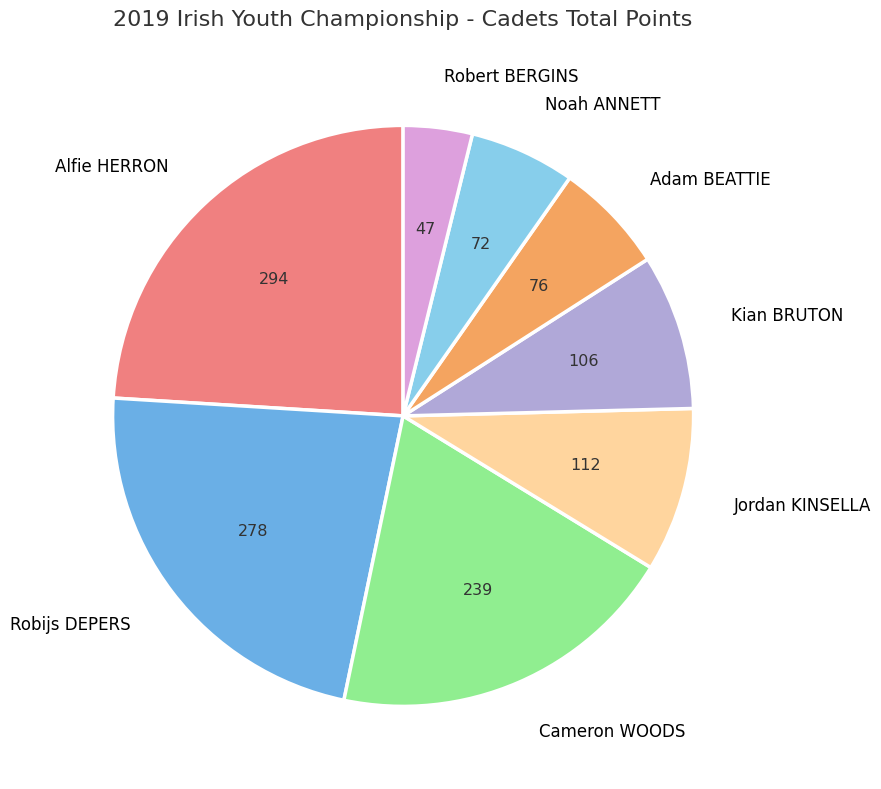

Is the sum of Noah ANNETT and Alfie HERRON greater than half?

No